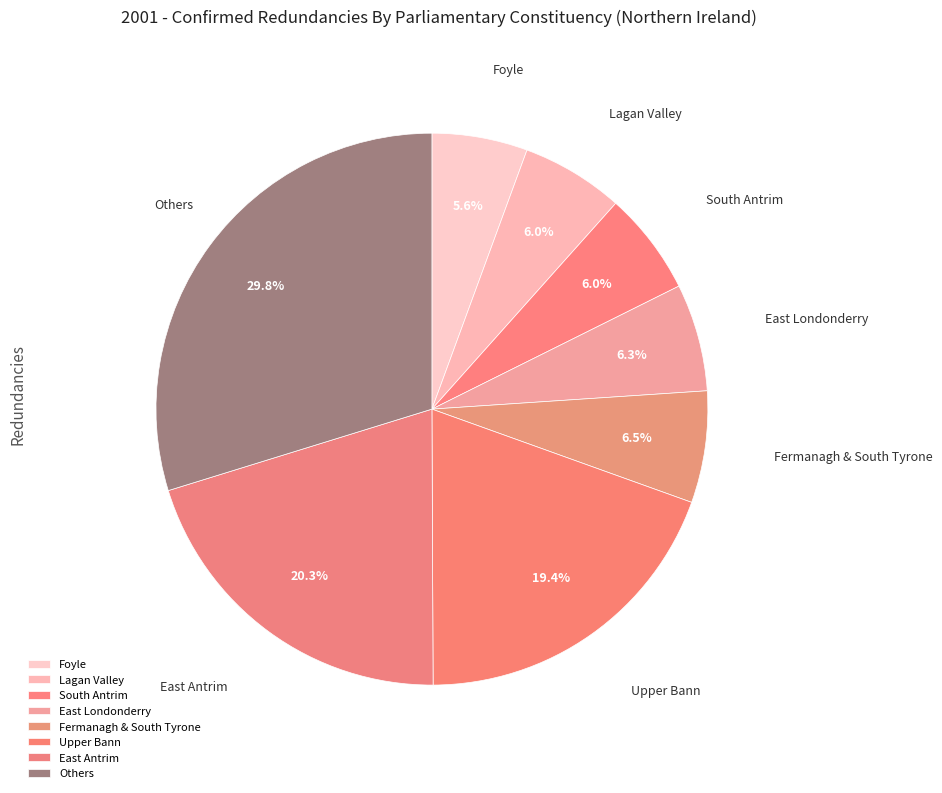

Does East Londonderry represent more than half of the total?

No